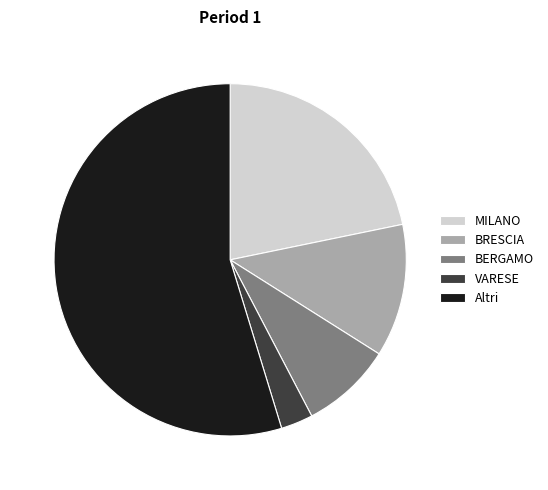

What is the largest slice in the pie chart?

Altri